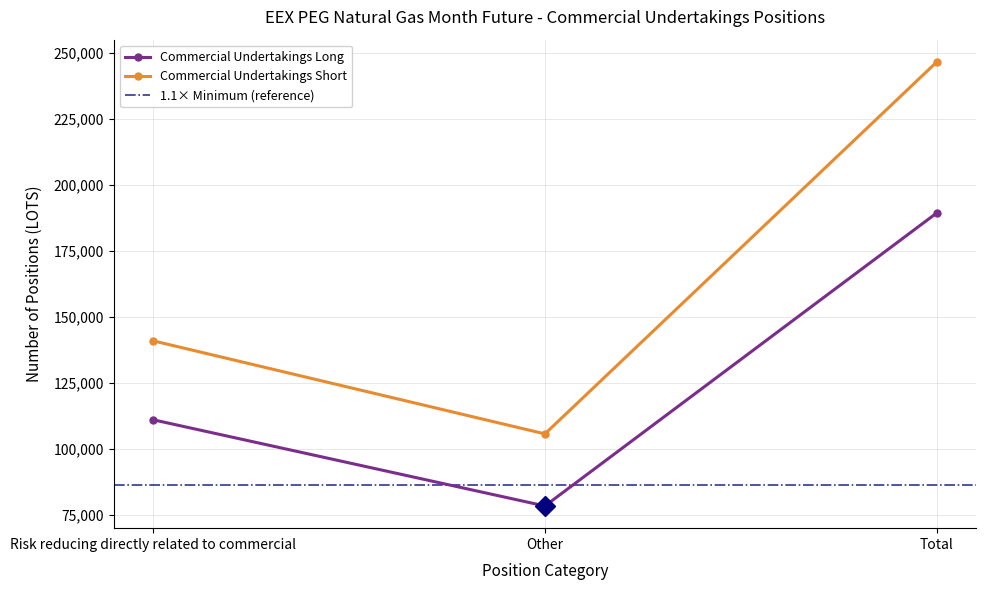

Is this an area chart (filled region under the line)?

No